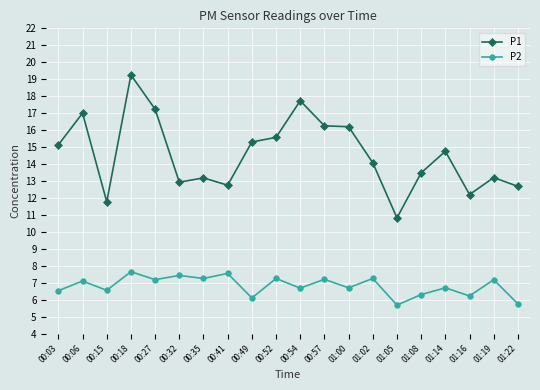

Which series has the largest range (max minus min)?

P1